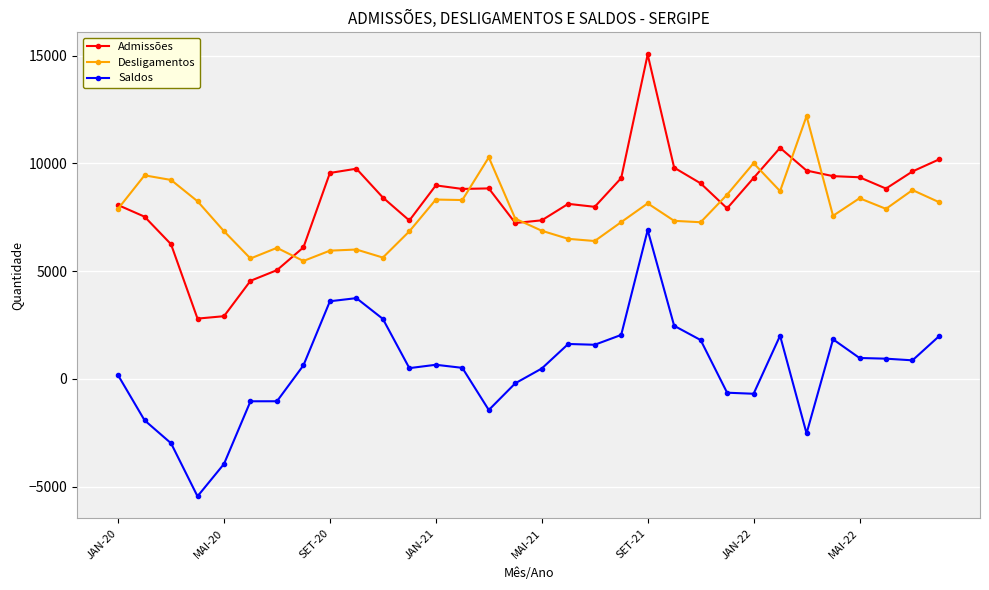

True or false: Desligamentos and Saldos cross at least once.

False